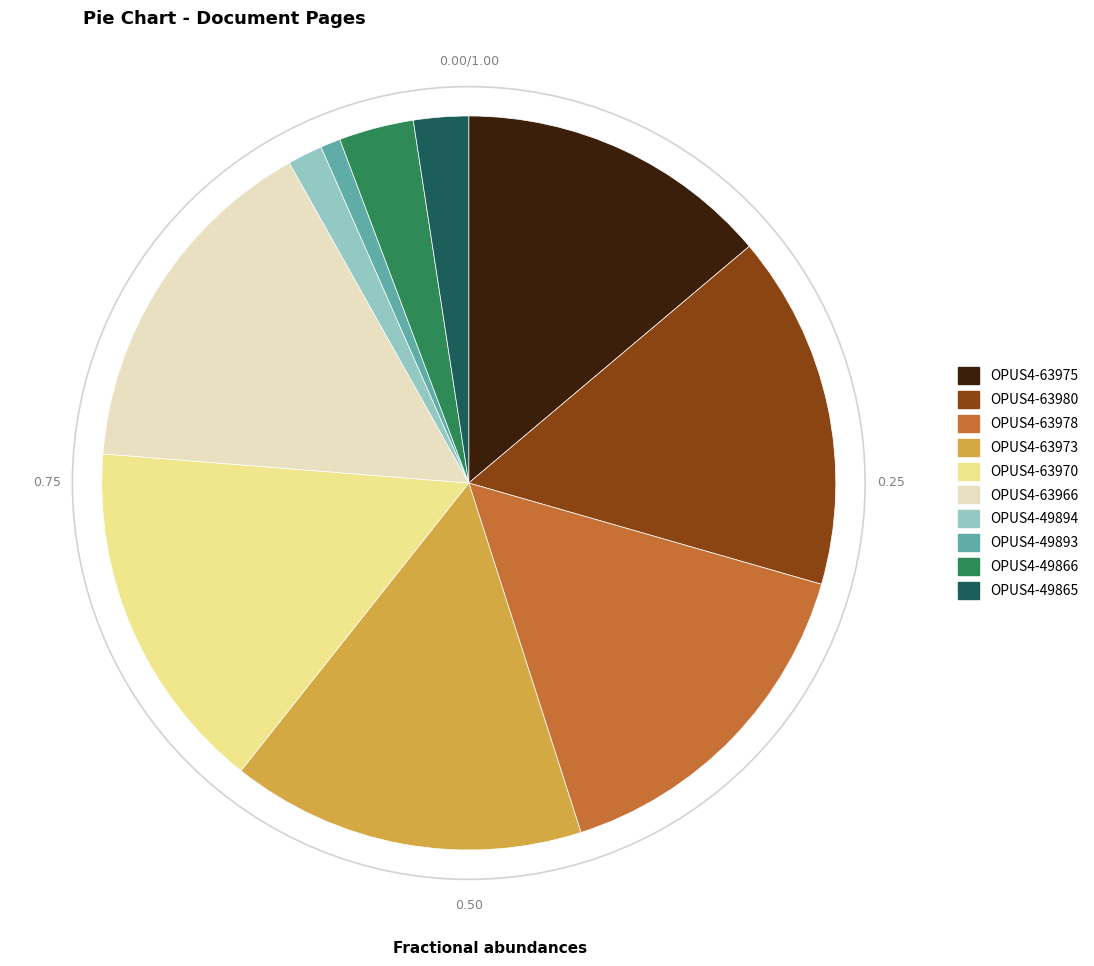

Combined, do OPUS4-49893 and OPUS4-63980 account for over 50%?

No